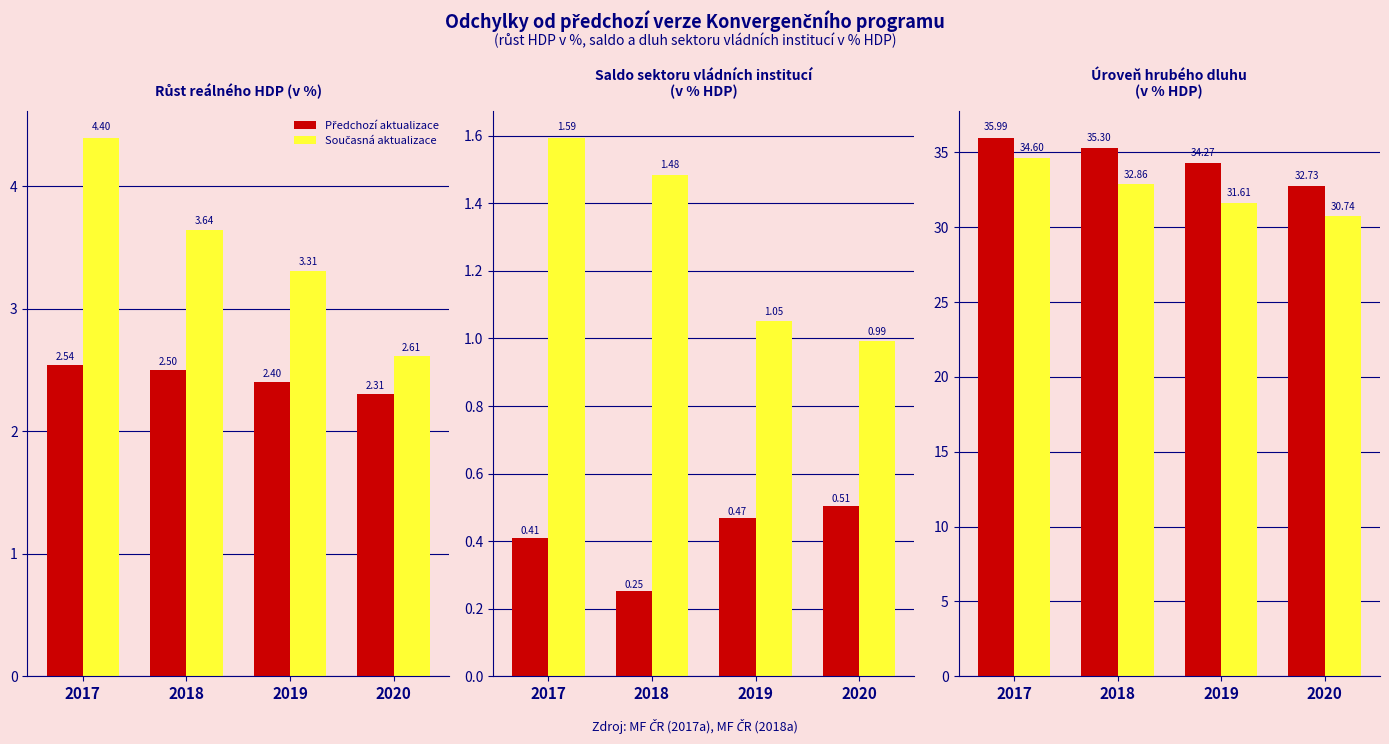

What is the value of the Současná aktualizace bar at the 1st from the left?

34.6